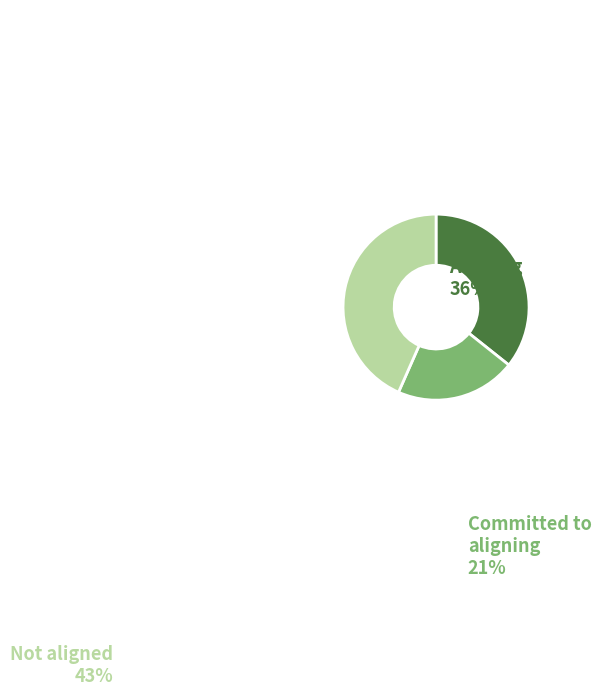

Is there a majority slice in this chart?

No